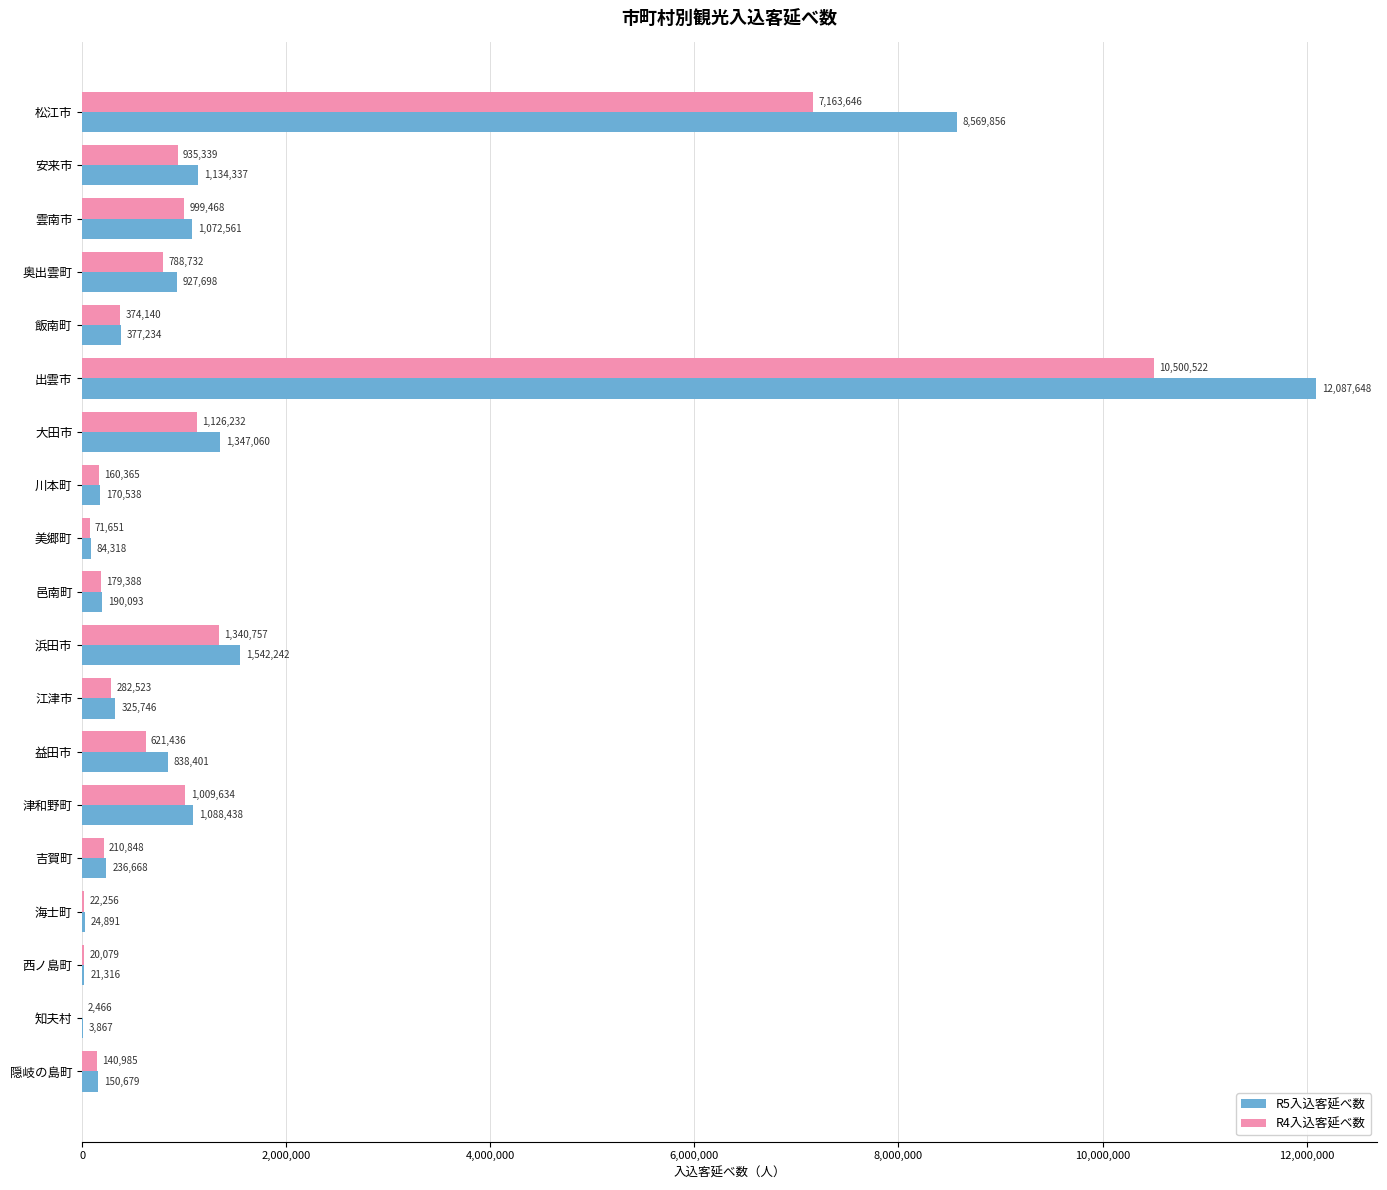

The R5入込客延べ数 series shows 12087648 at 出雲市. True or false?

True